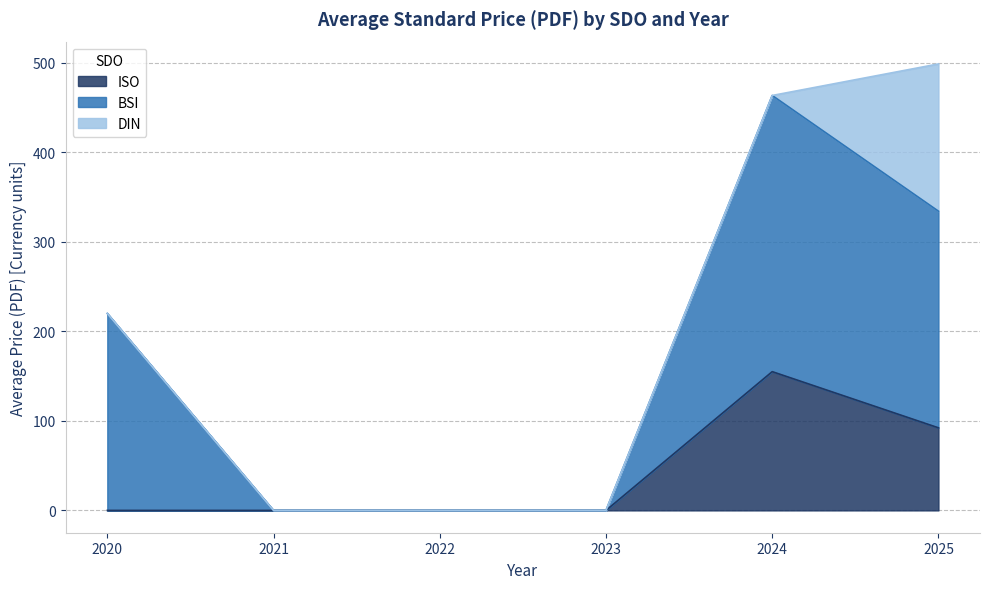

What is the total value across all series at 2025?

498.7